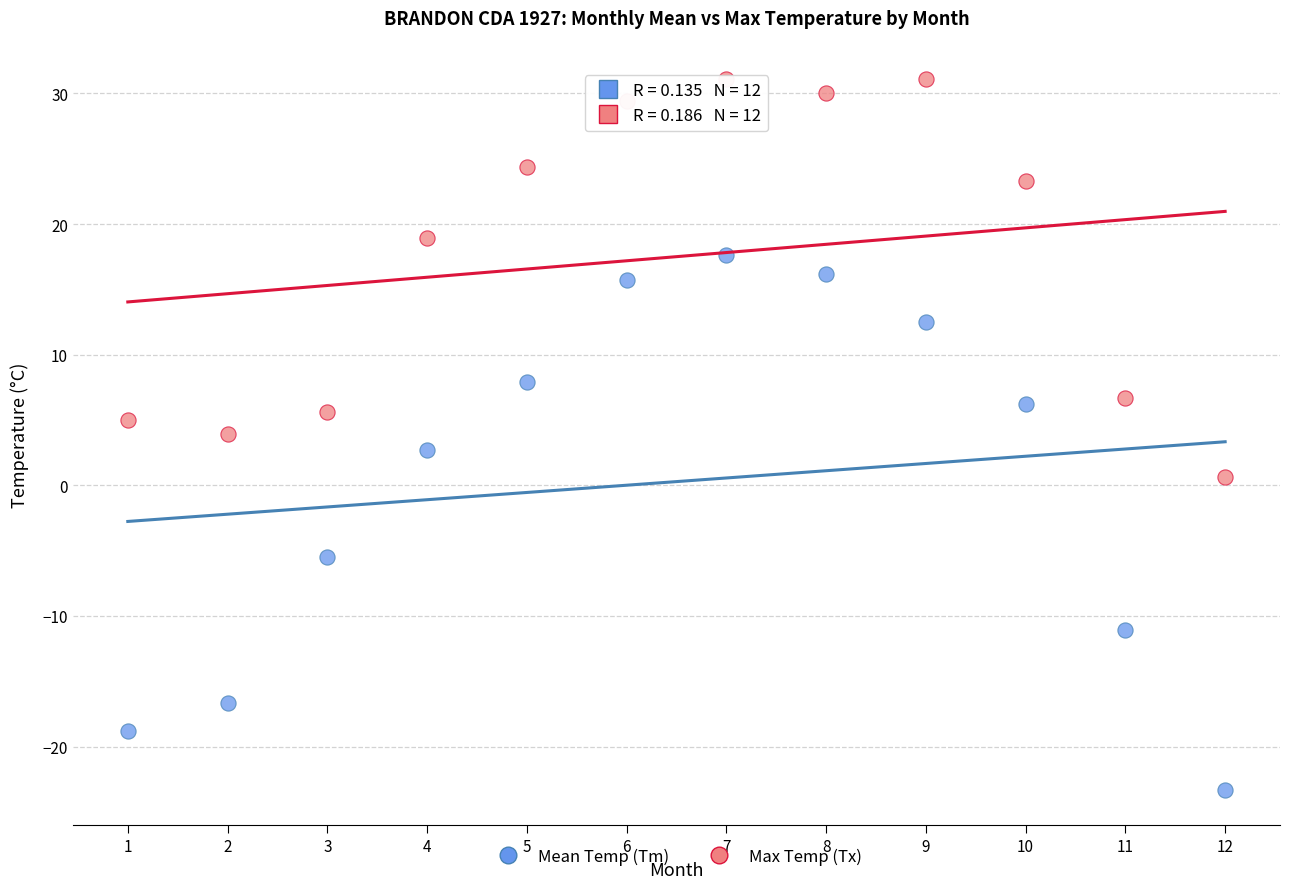

In the Mean Temp (Tm) series, what Y value is closest to -2?

-5.5